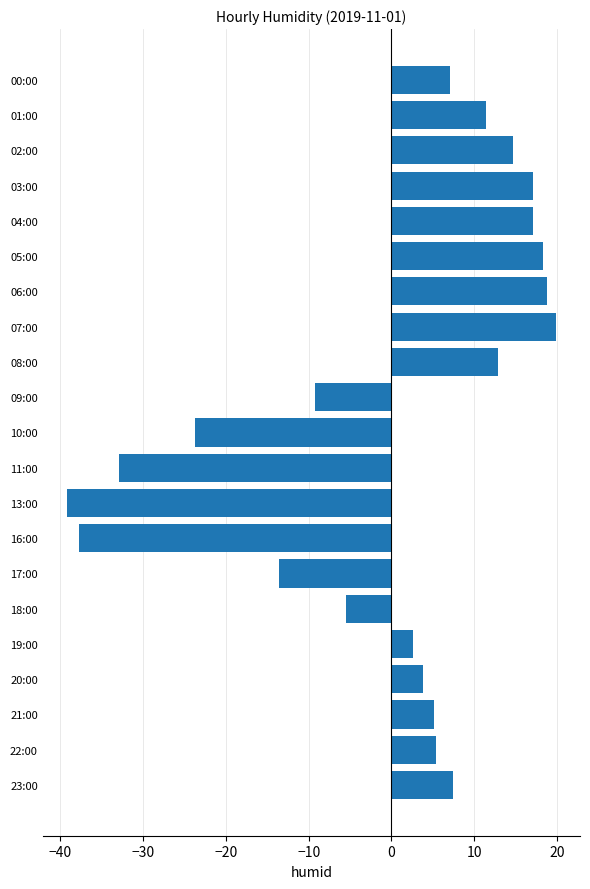

What is the value of the 20th bar from the top?

5.4